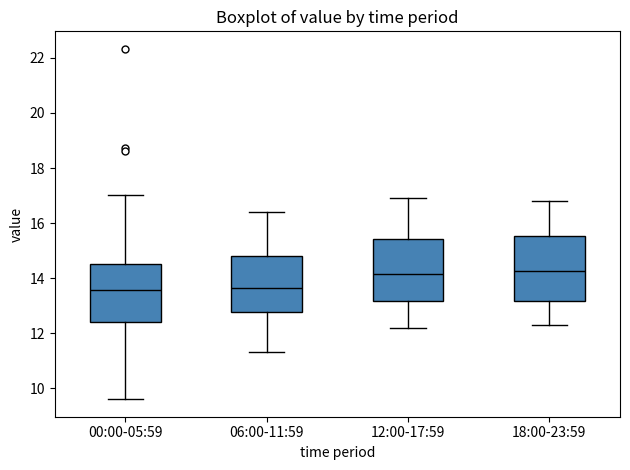

Where does the median line of the box for 06:00-11:59 sit on the y-axis? The values are not printed on the chart, so give them approximately, as read against the axis.

13.6